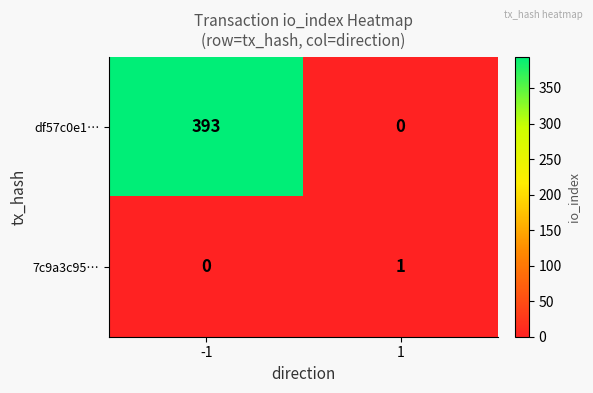

What is the difference between the df57c0e1… values at -1 and 1?

393